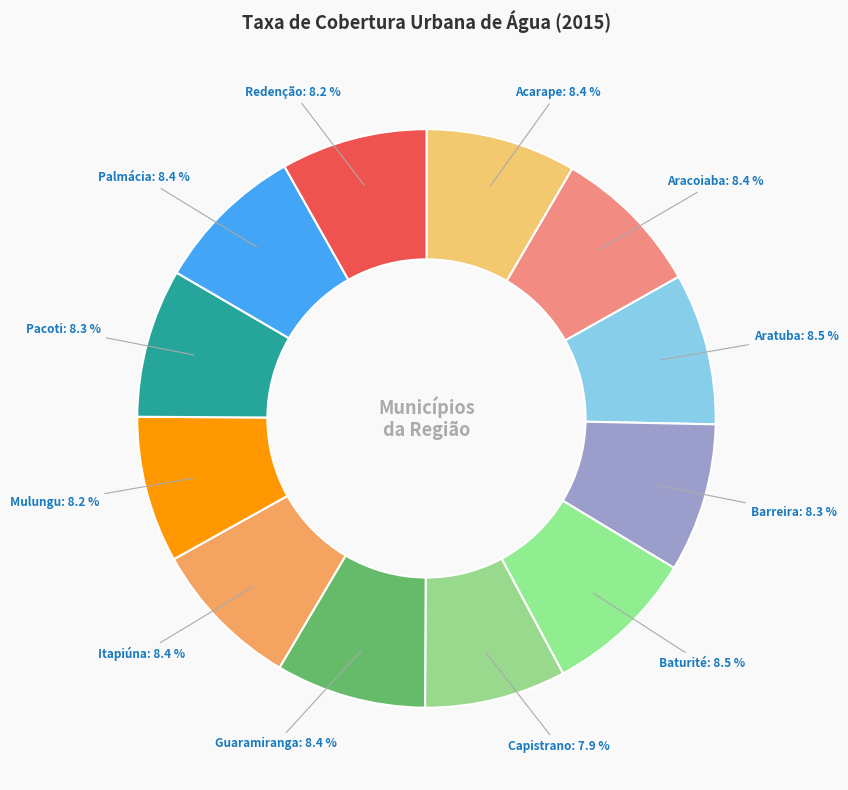

Is there a majority slice in this chart?

No